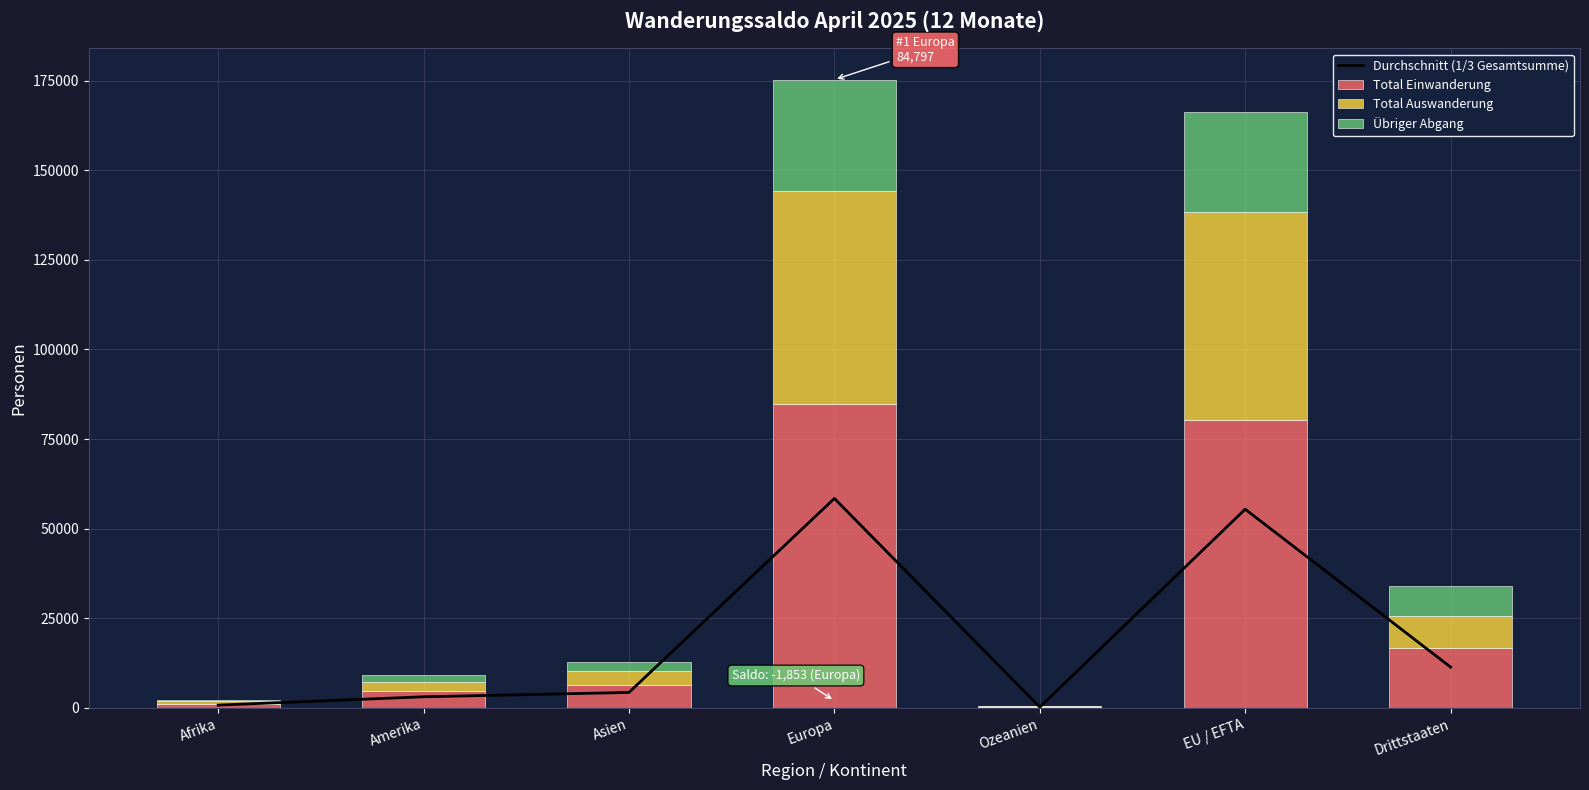

What is the label of the 1st bar from the right?

Drittstaaten